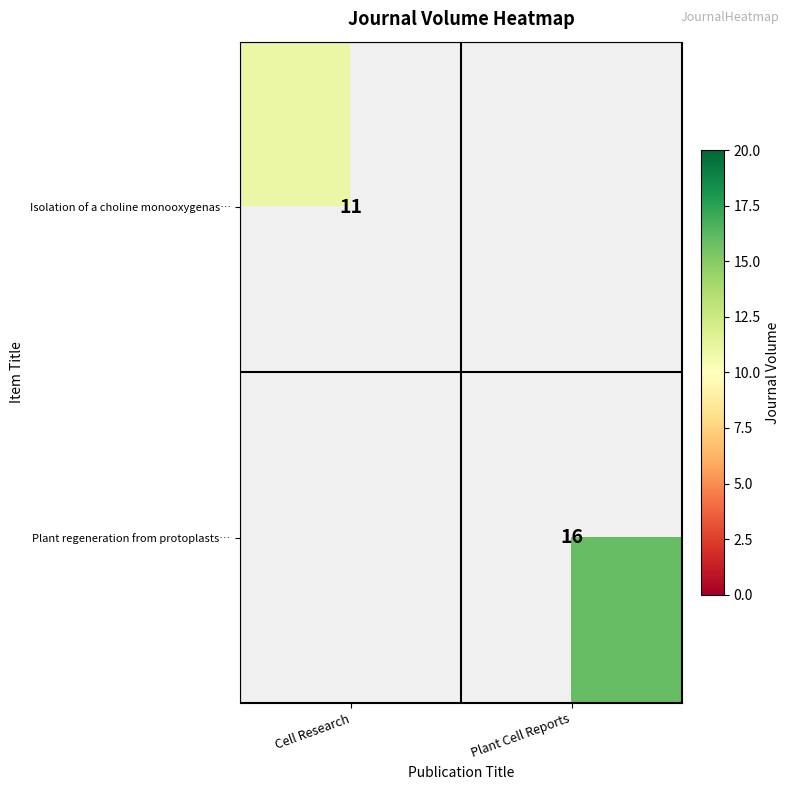

The Isolation of a choline monooxygenas… series shows 19 at Cell Research. True or false?

False